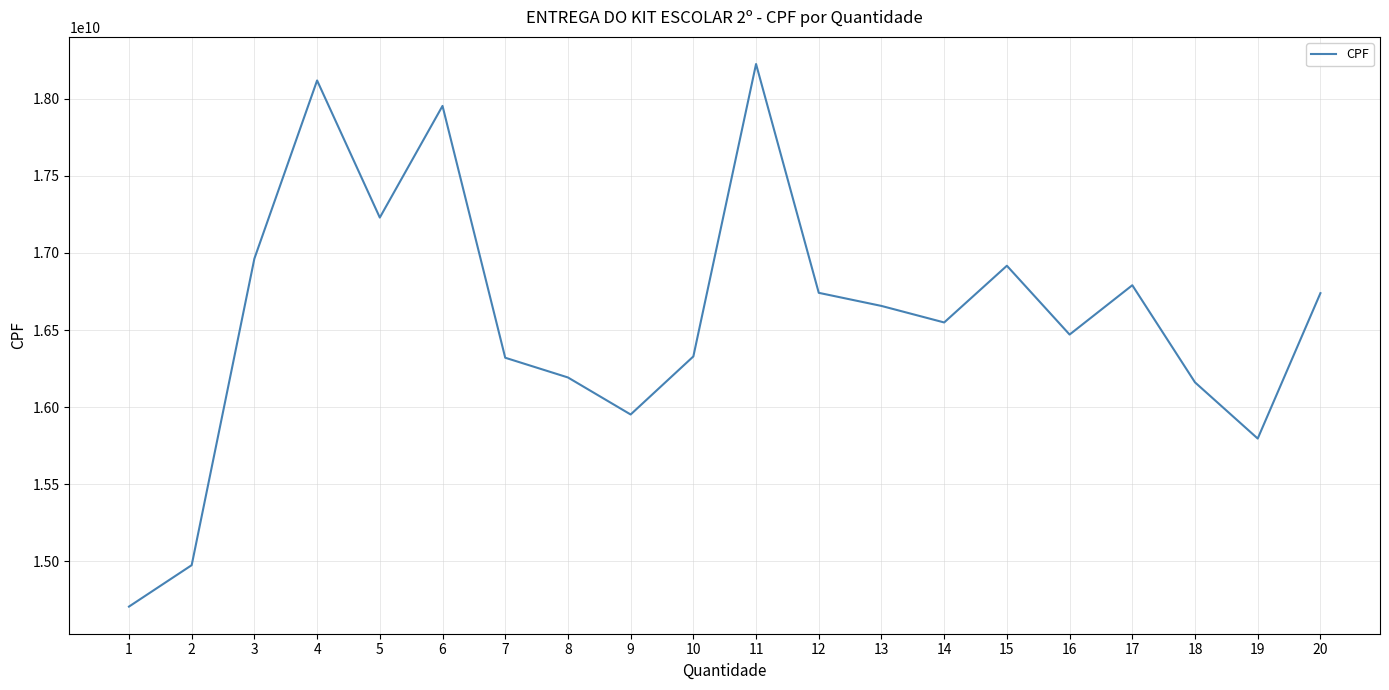

Is it true that the value at 8 is 16192509697?

True